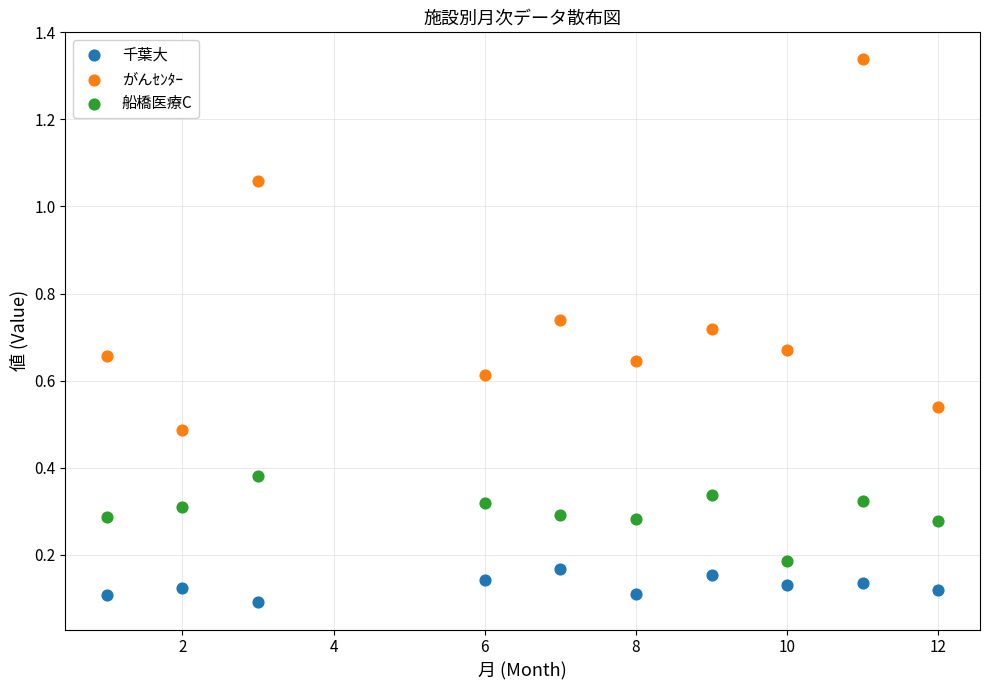

Which series reaches the minimum Y coordinate?

千葉大